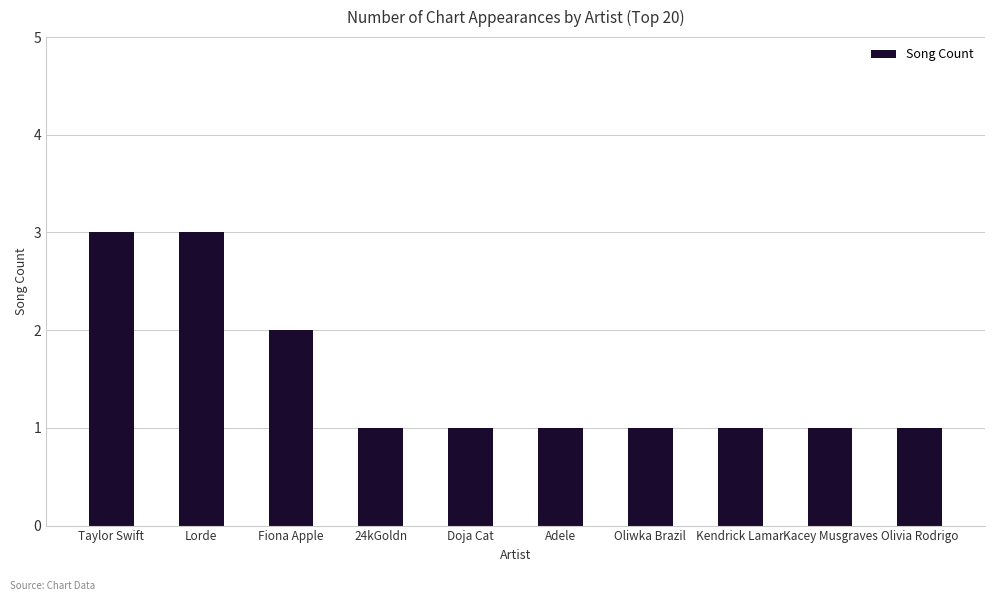

How many series are shown in this chart?

1